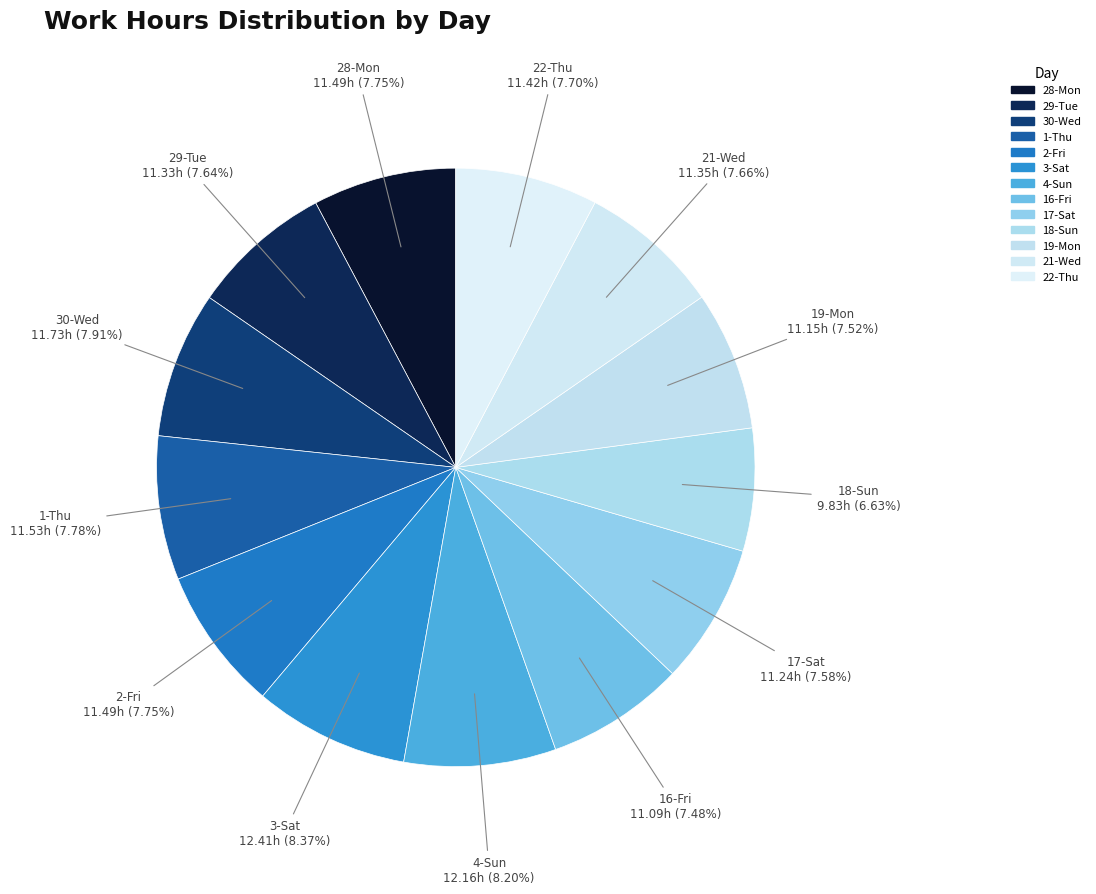

Does 30-Wed represent more than half of the total?

No